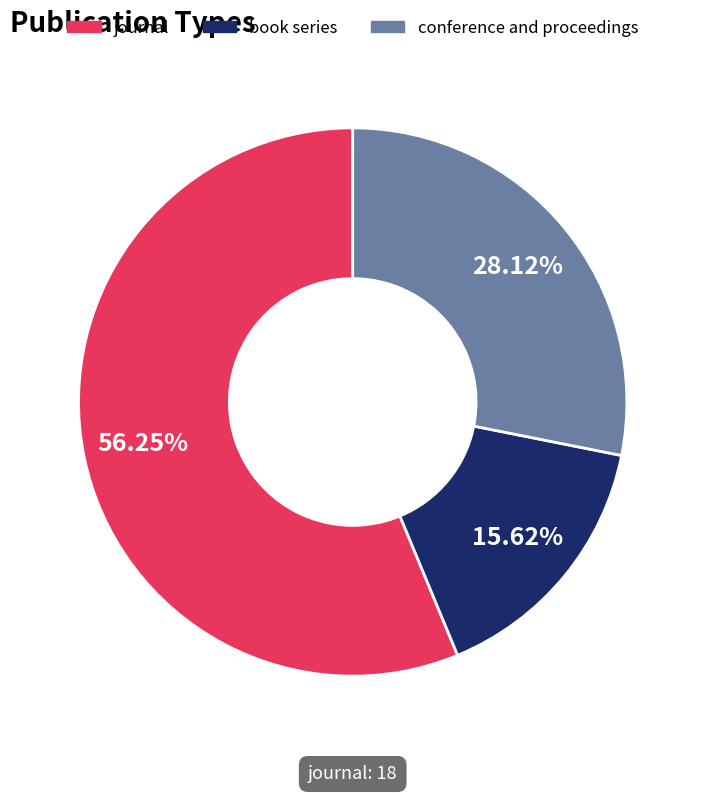

To the nearest percent, what is the combined percentage of journal and book series?

72%